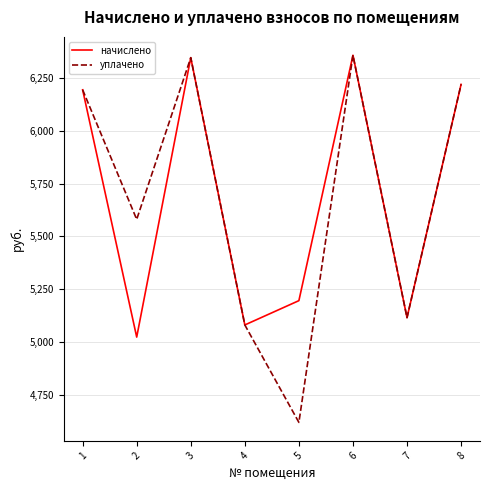

How many values in the уплачено series exceed 6195?

4